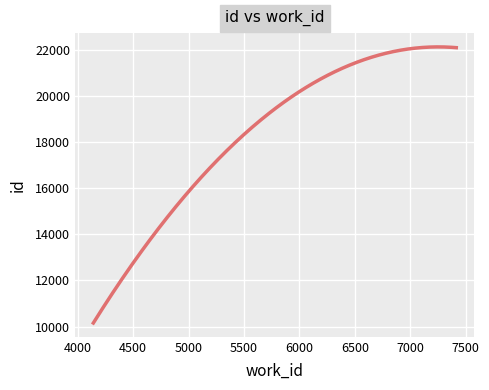

What is the difference between the maximum and minimum values?

11957.8